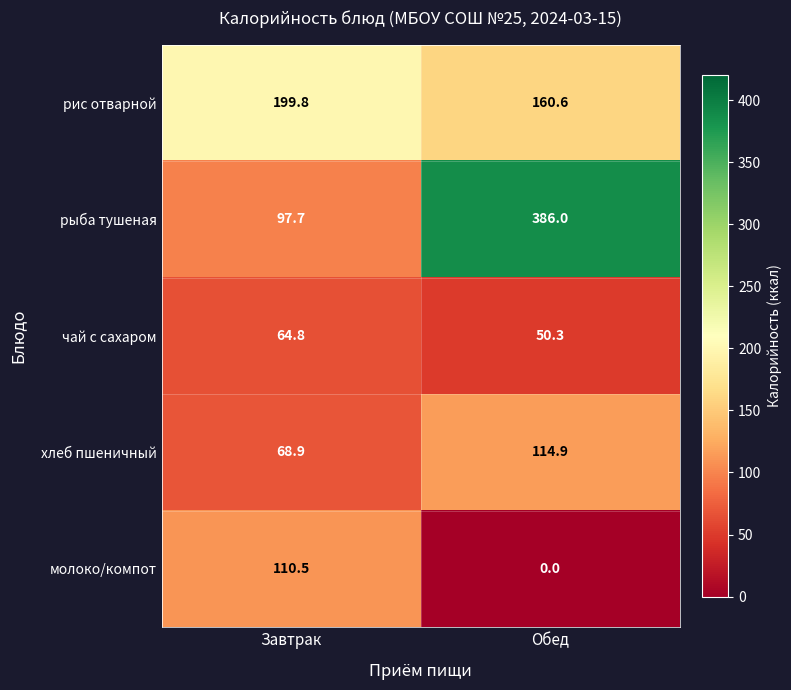

Reading left to right, what are all the values shown in this chart?

рис отварной: 199.8	160.6
рыба тушеная: 97.7	386.0
чай с сахаром: 64.8	50.3
хлеб пшеничный: 68.9	114.9
молоко/компот: 110.5	0.0